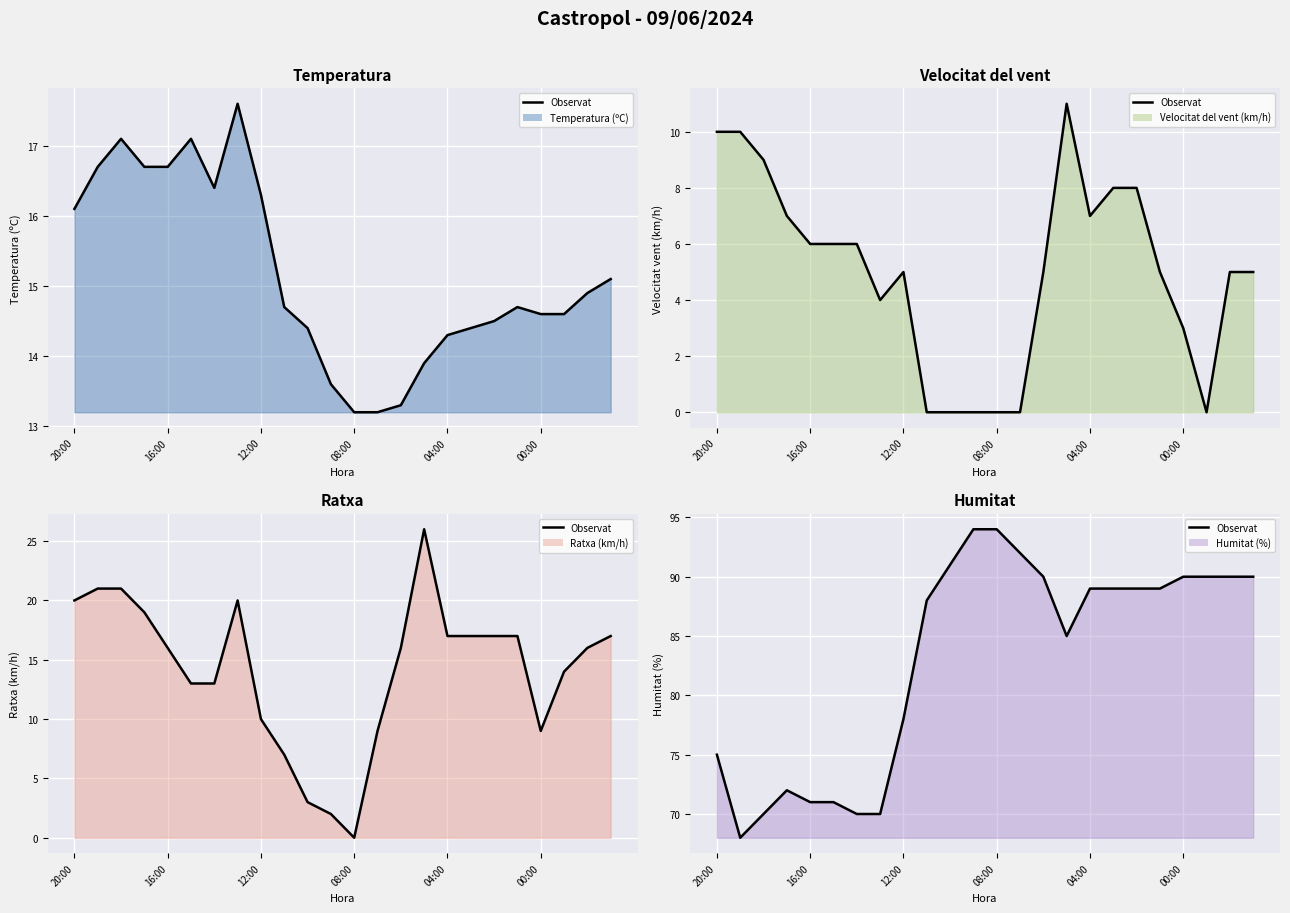

The value at 6 is 70. True or false?

True